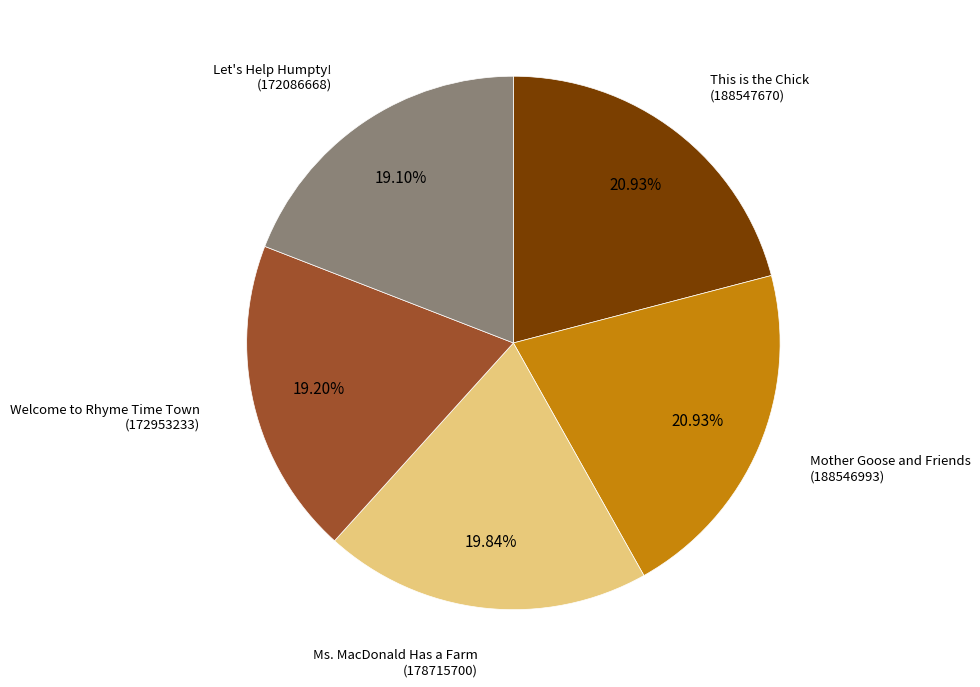

Does any single category account for the majority?

No